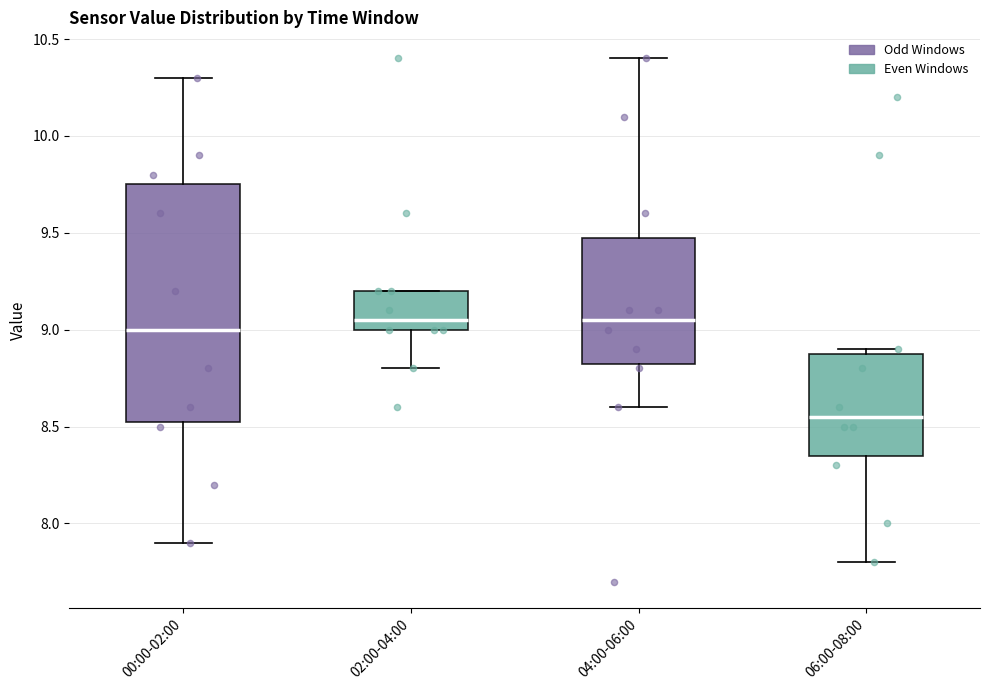

Reading left to right, read every box against the y-axis: the position of its median line, the range the box covers, and the ends of its whiskers. The values are not printed on the chart, so give them approximately, as read against the axis.

00:00-02:00: median 9.00, box 8.55 to 9.75, whiskers 7.90 to 10.30
02:00-04:00: median 9.05, box 9.00 to 9.20, whiskers 8.80 to 9.20
04:00-06:00: median 9.05, box 8.85 to 9.50, whiskers 8.60 to 10.40
06:00-08:00: median 8.55, box 8.35 to 8.90, whiskers 7.80 to 8.90 (just above the box's upper edge)